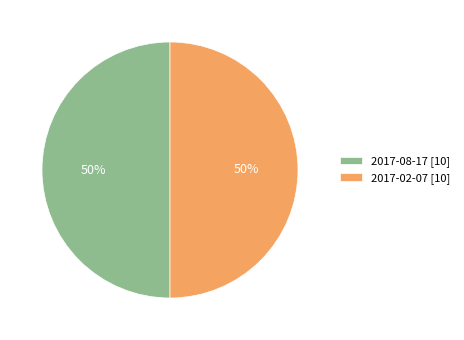

True or false: 2017-08-17 [10] accounts for 38% of the total.

False